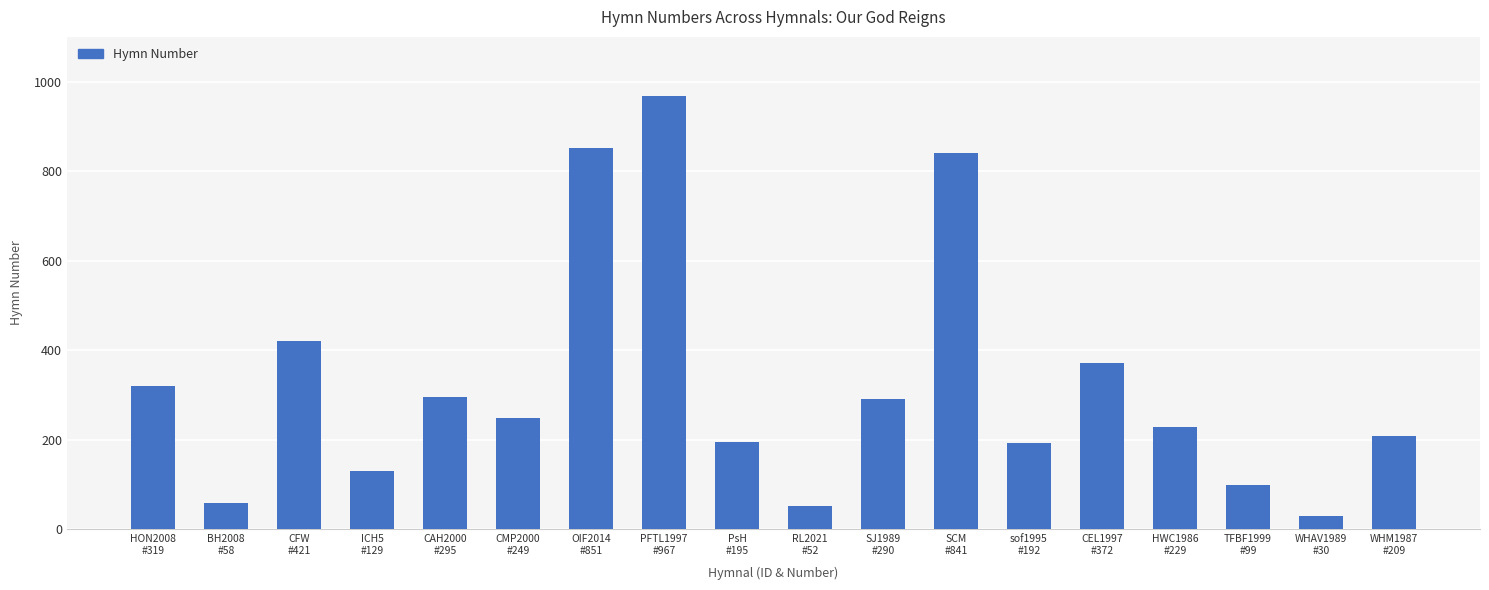

What is the value of the 14th bar from the left?

372